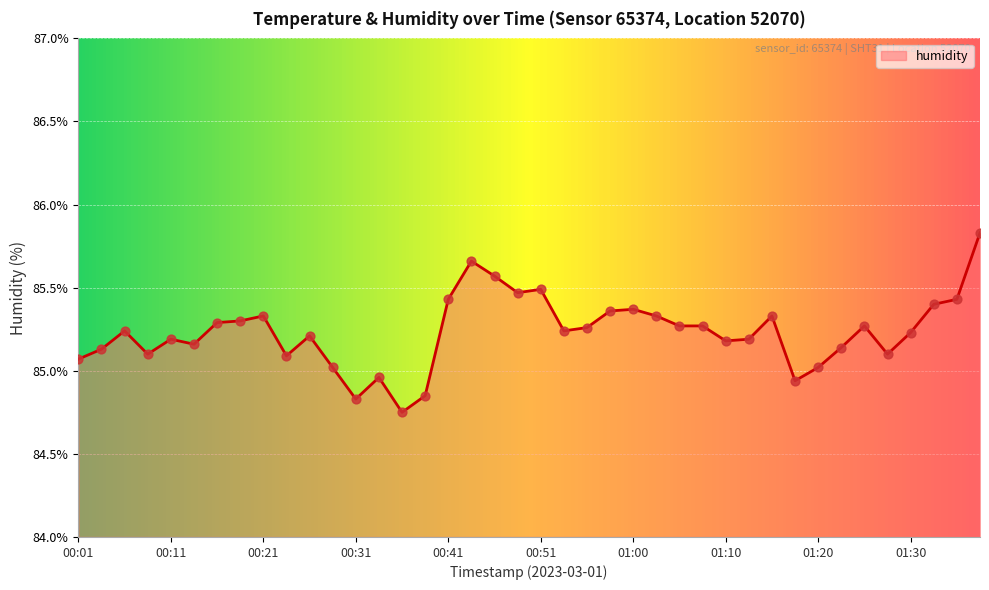

What is the difference between the maximum and minimum values?

1.1